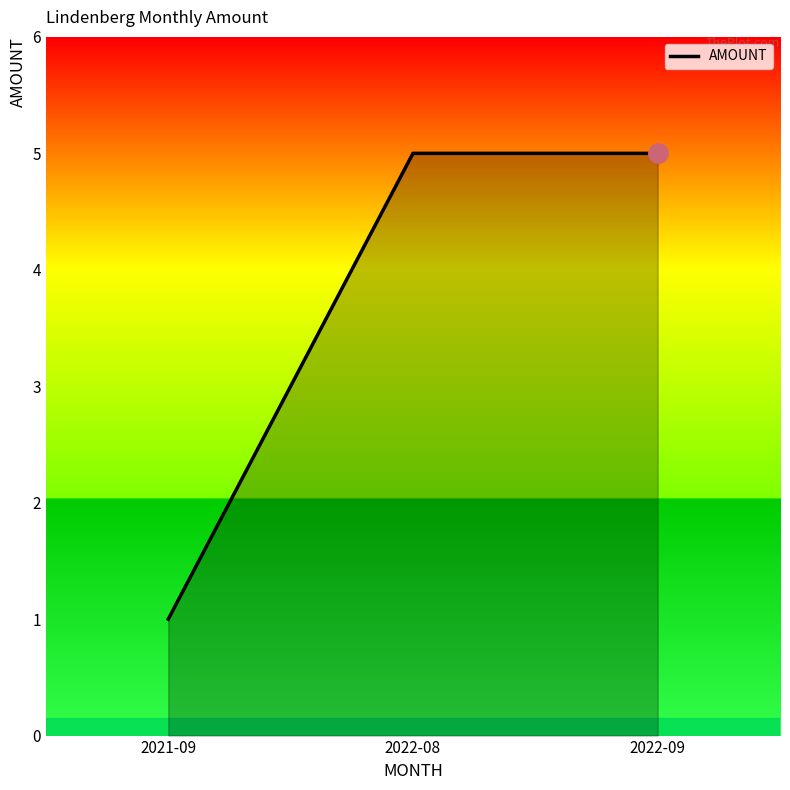

The value at 2022-08 is 5. True or false?

True